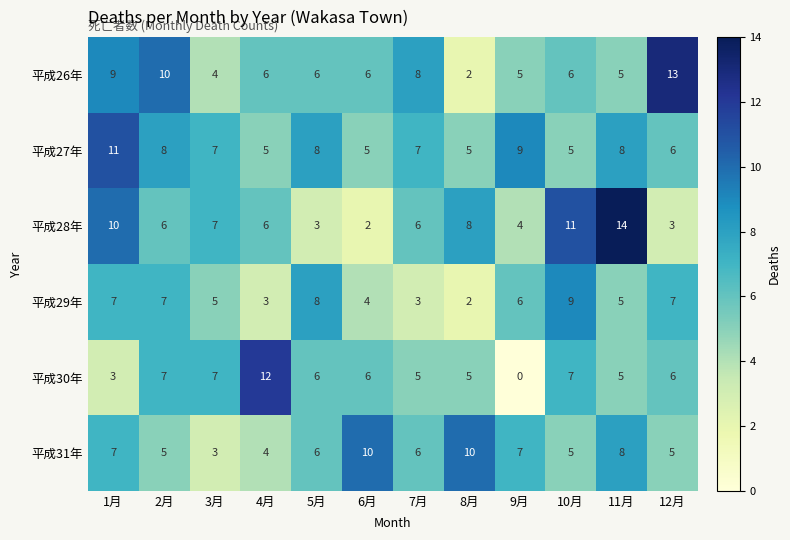

How many distinct data groups are displayed?

6